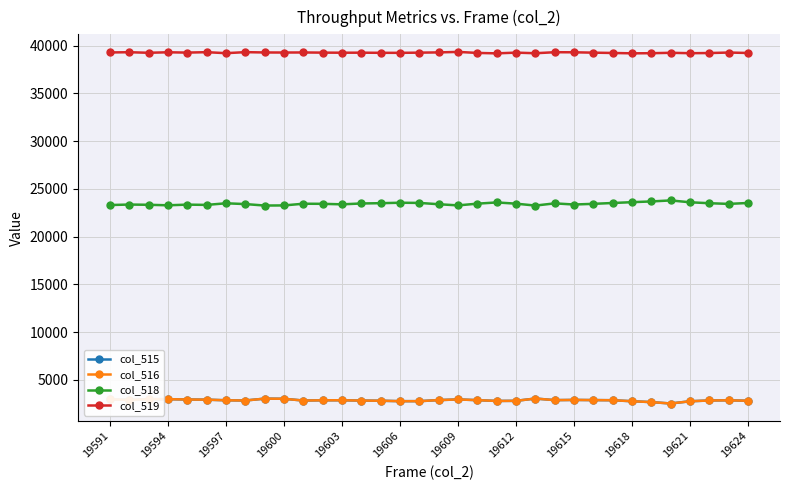

At how many categories does at least one series exceed 3316?

34